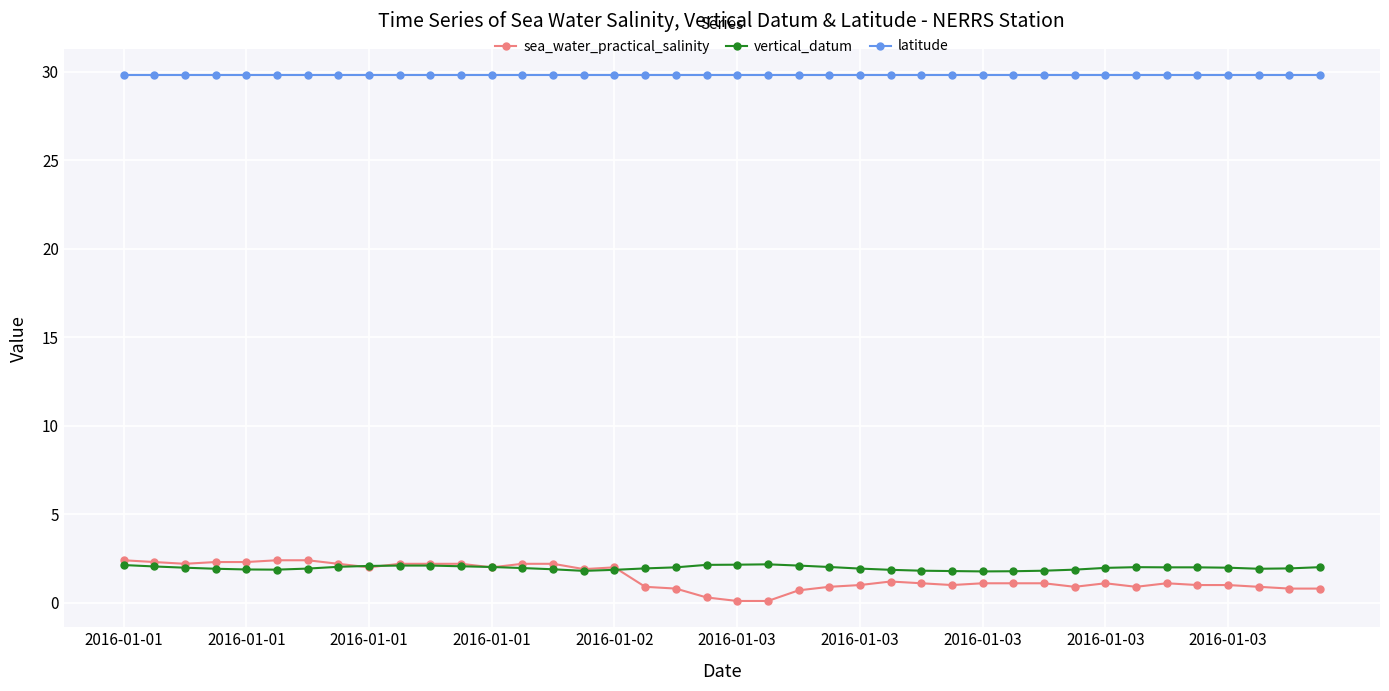

True or false: vertical_datum and latitude intersect in this chart.

False